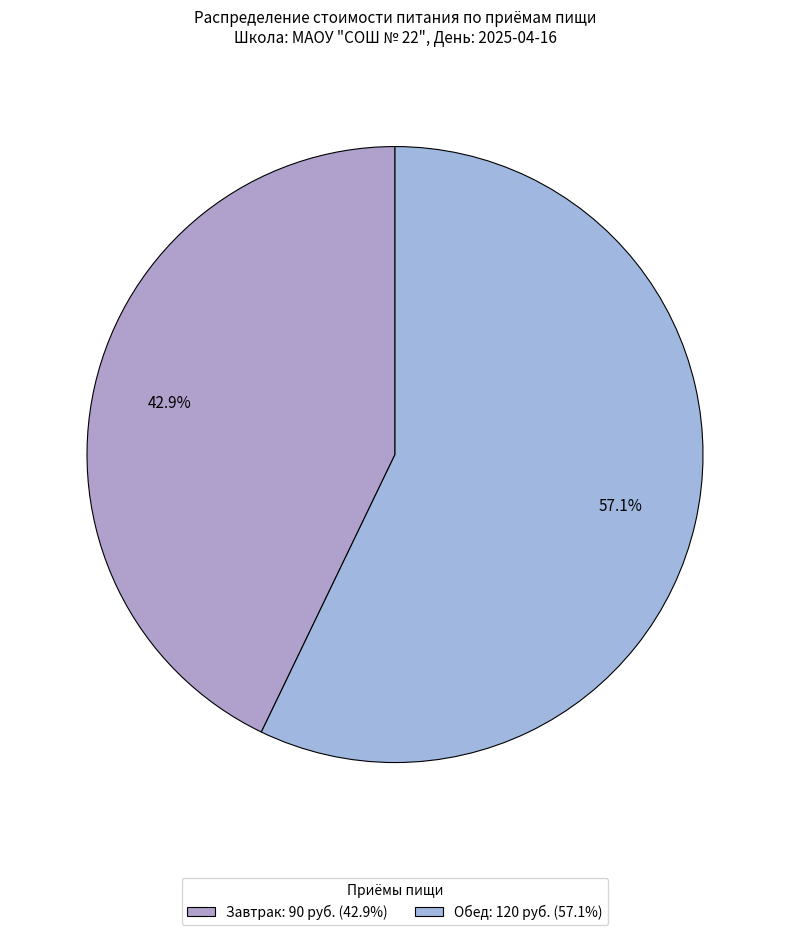

Between Обед and Завтрак, which is larger?

Обед